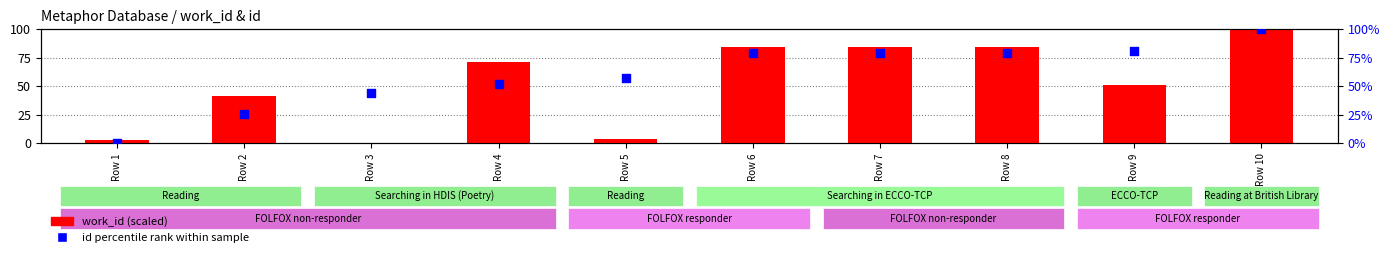

Which series contains the highest Y value?

work_id (scaled)